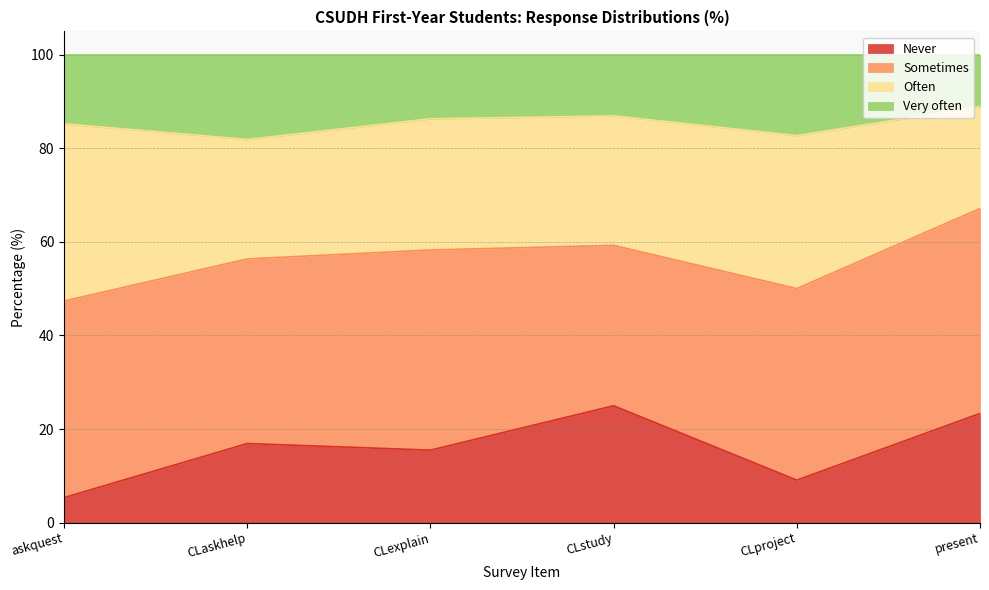

What is the difference between the maximum and second lowest values in the Never series?

15.9